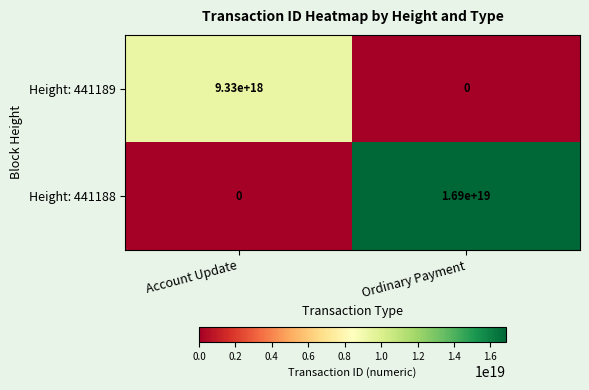

Which series changed the most between Account Update and Ordinary Payment?

Height: 441188